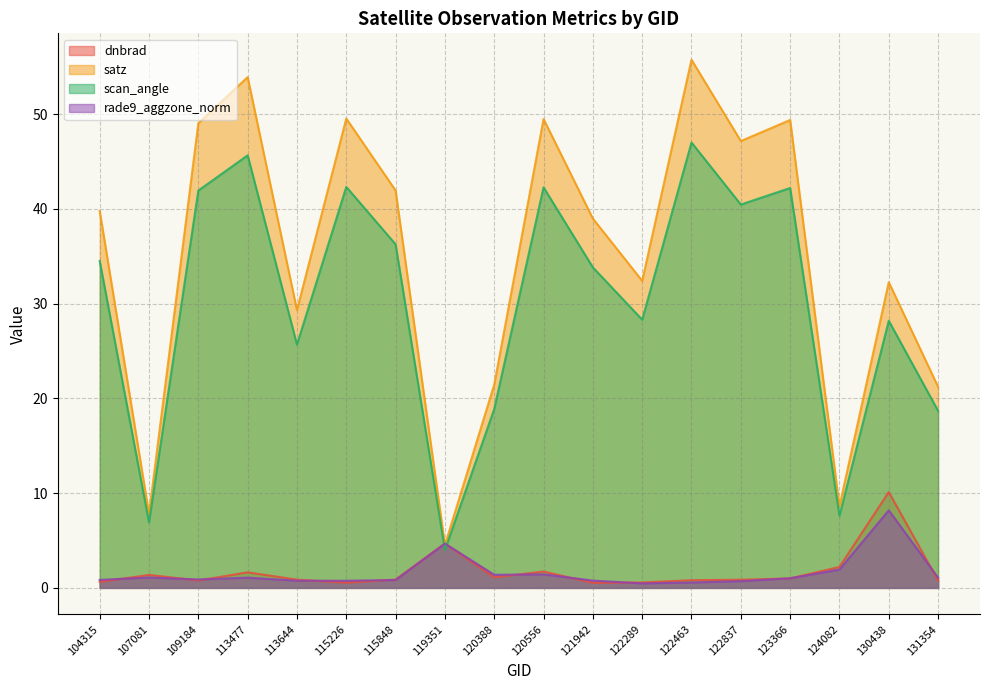

How many data points in scan_angle are above 34?

9